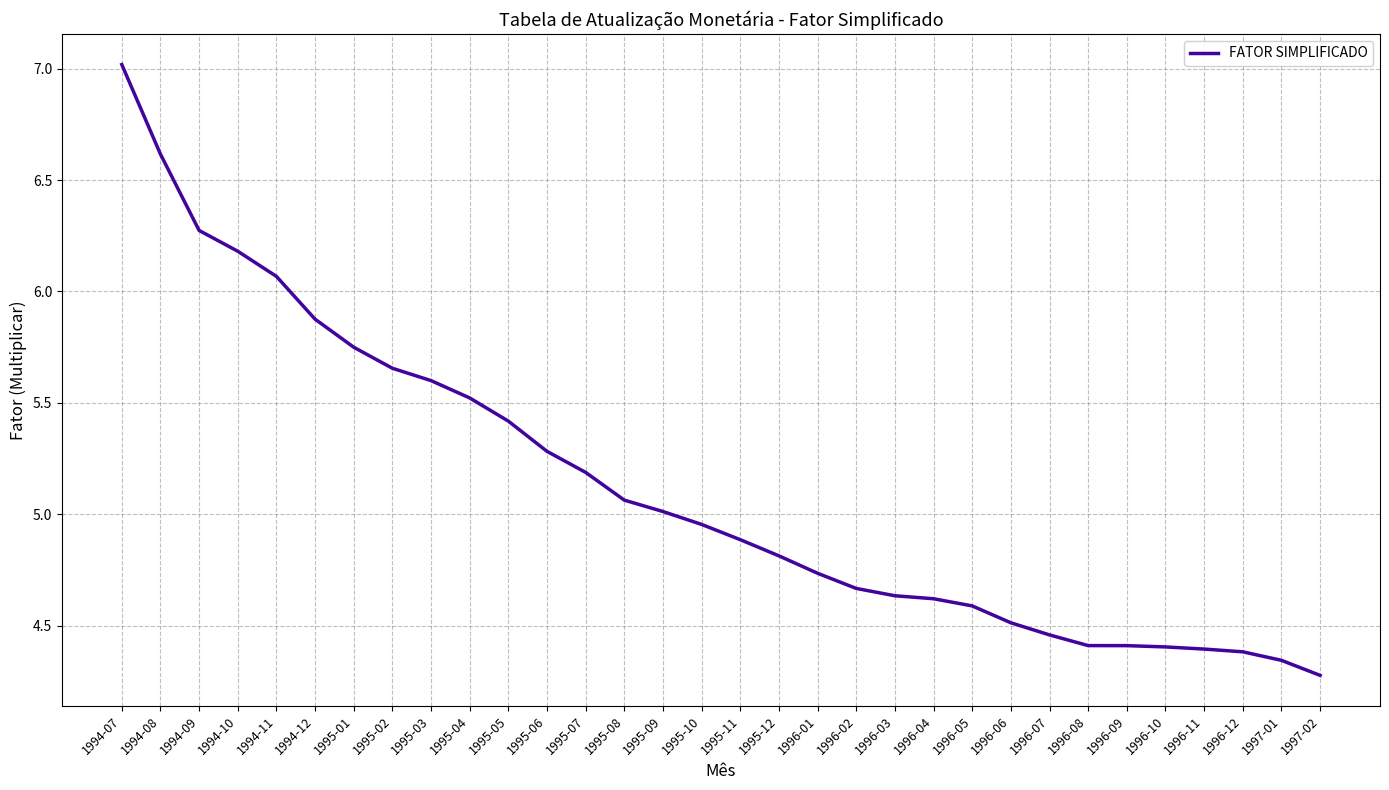

How many series are shown in this chart?

1